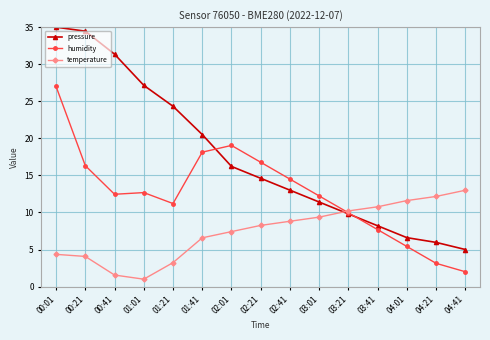

After their last crossing, which series has the higher values: pressure or temperature?

temperature